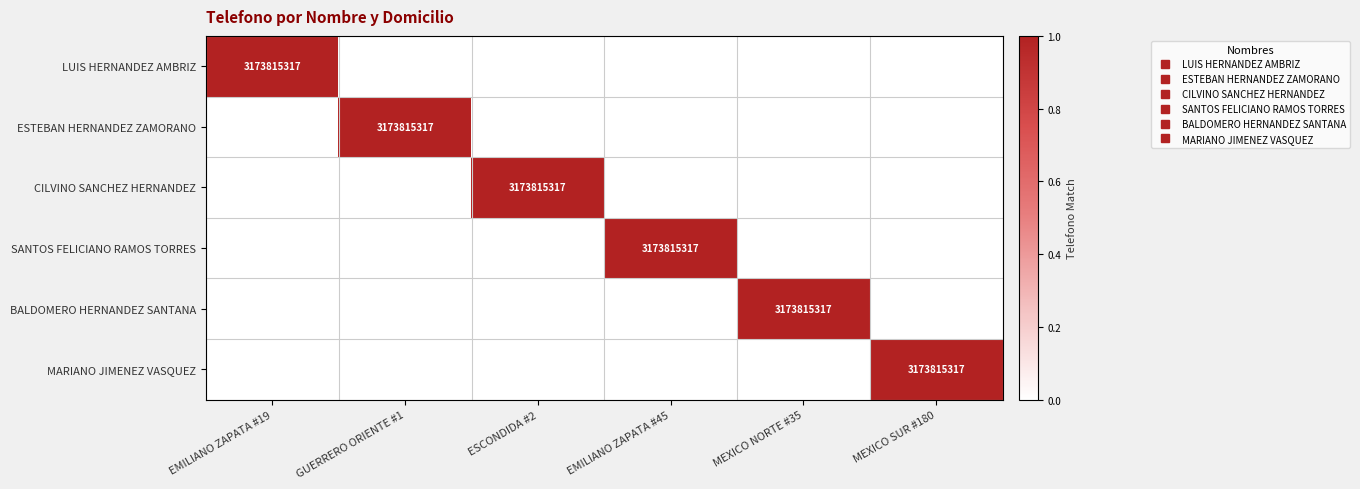

Is it true that BALDOMERO HERNANDEZ SANTANA equals 0 at GUERRERO ORIENTE #1?

True